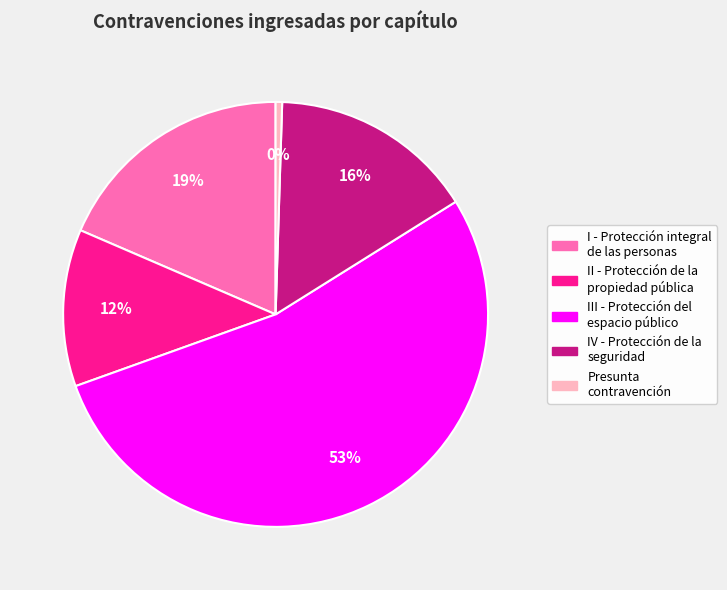

The III - Protección del espacio público slice represents 53% of the pie. True or false?

True